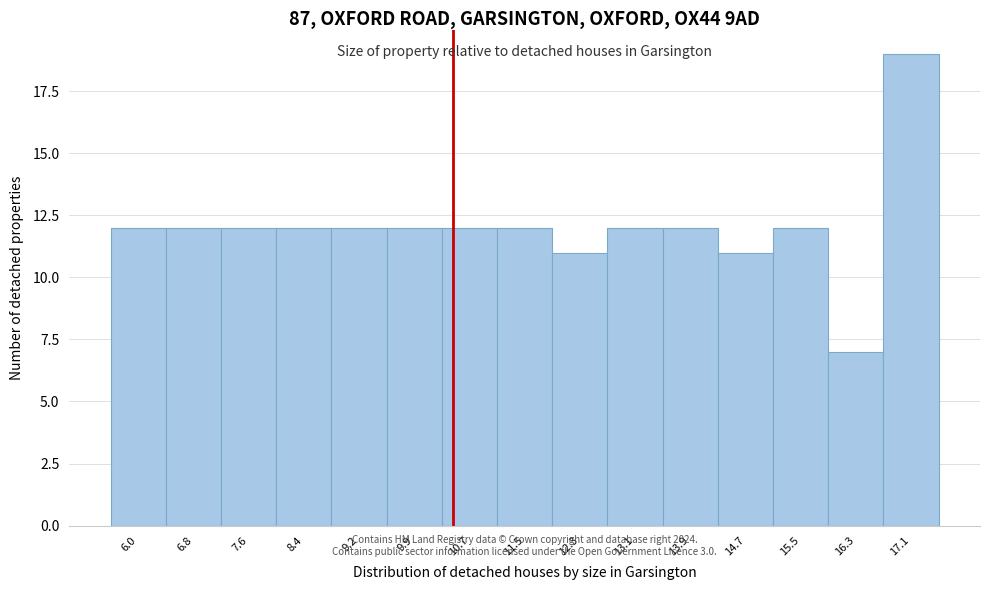

Reading left to right, list every bar in this chart as the range it spans on the x-axis followed by its height. Neither the bar edges nor the heights are printed on the chart, so give them approximately, as read against the axes.

5.6 to 6.4: 12
6.4 to 7.2: 12
7.2 to 8.0: 12
8.0 to 8.8: 12
8.8 to 9.6: 12
9.6 to 10.3: 12
10.3 to 11.1: 12
11.1 to 11.9: 12
11.9 to 12.7: 11
12.7 to 13.5: 12
13.5 to 14.3: 12
14.3 to 15.1: 11
15.1 to 15.9: 12
15.9 to 16.7: 7
16.7 to 17.5: 19